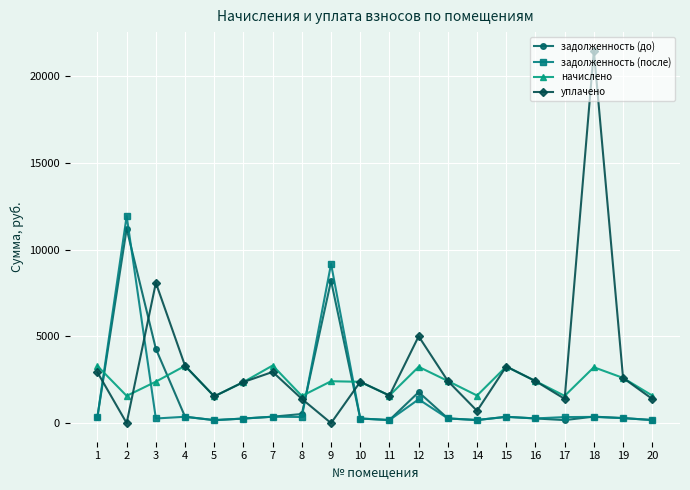

How many interior local valleys does the уплачено series have?

6